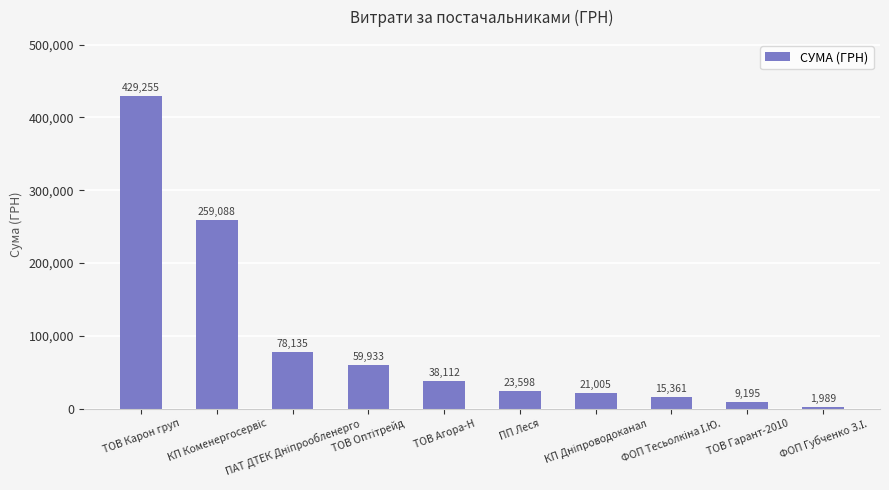

What is the minimum value shown in the chart?

1989.2